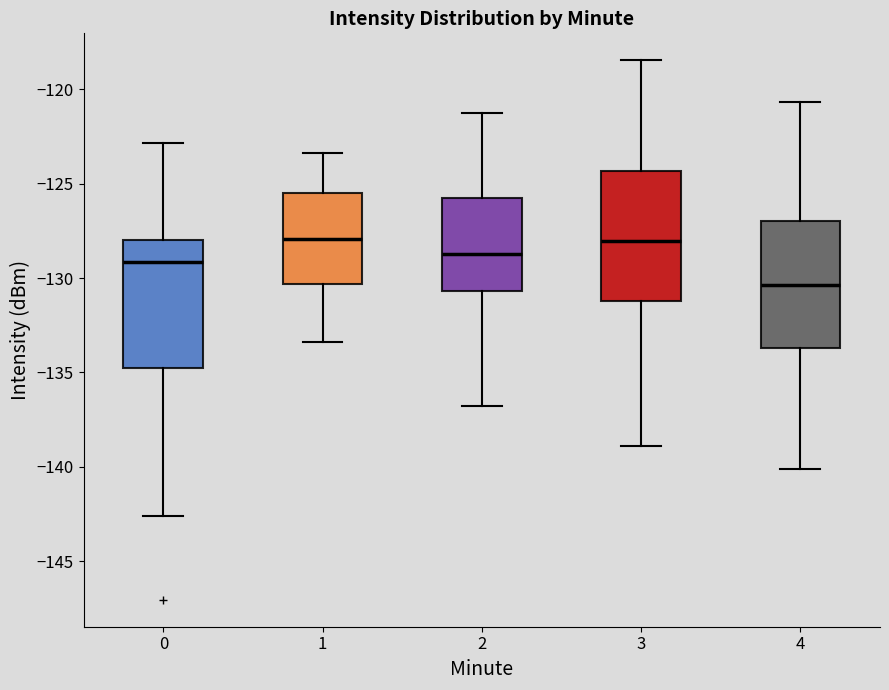

Where is the upper edge of the box at x = 2 on the y-axis? The values are not printed on the chart, so give them approximately, as read against the axis.

-125.5